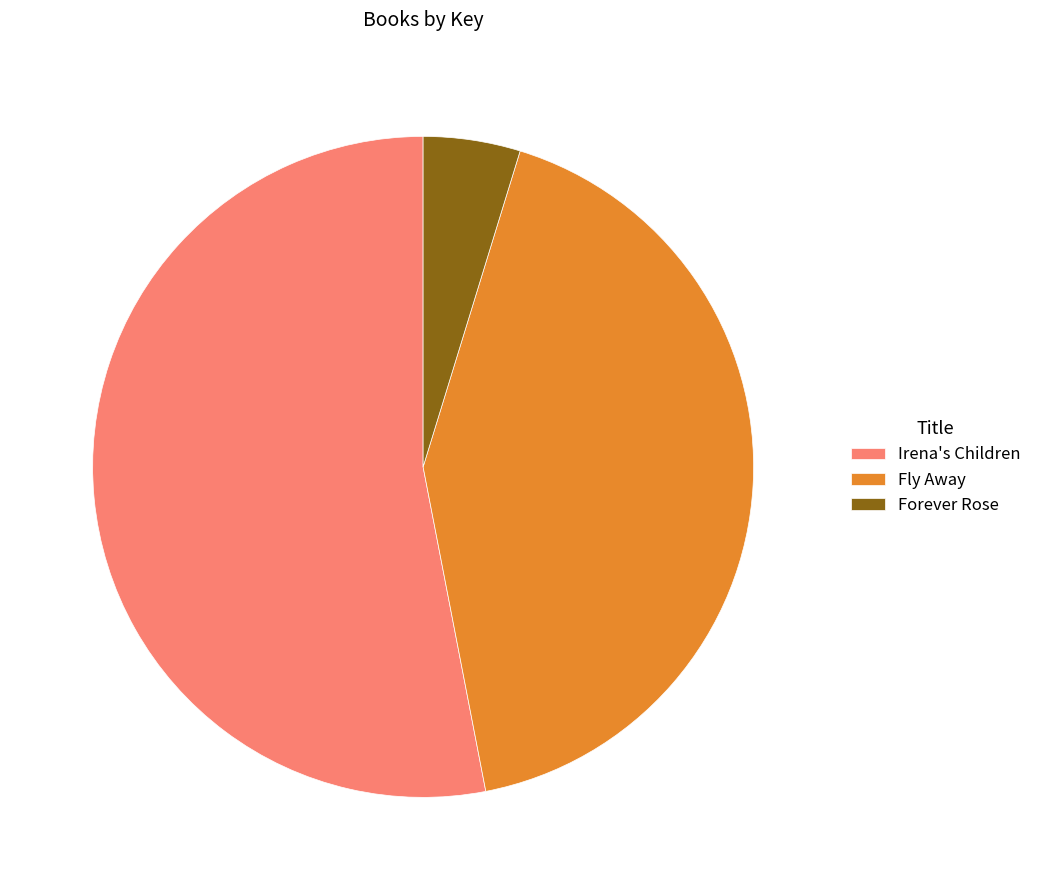

Is there a majority slice in this chart?

Yes